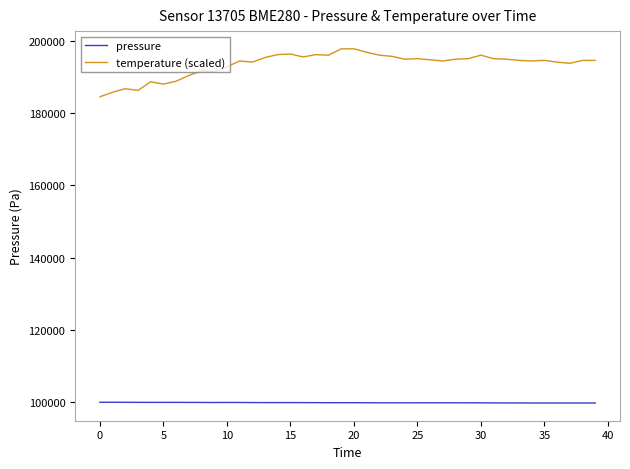

True or false: temperature (scaled) and pressure intersect in this chart.

False